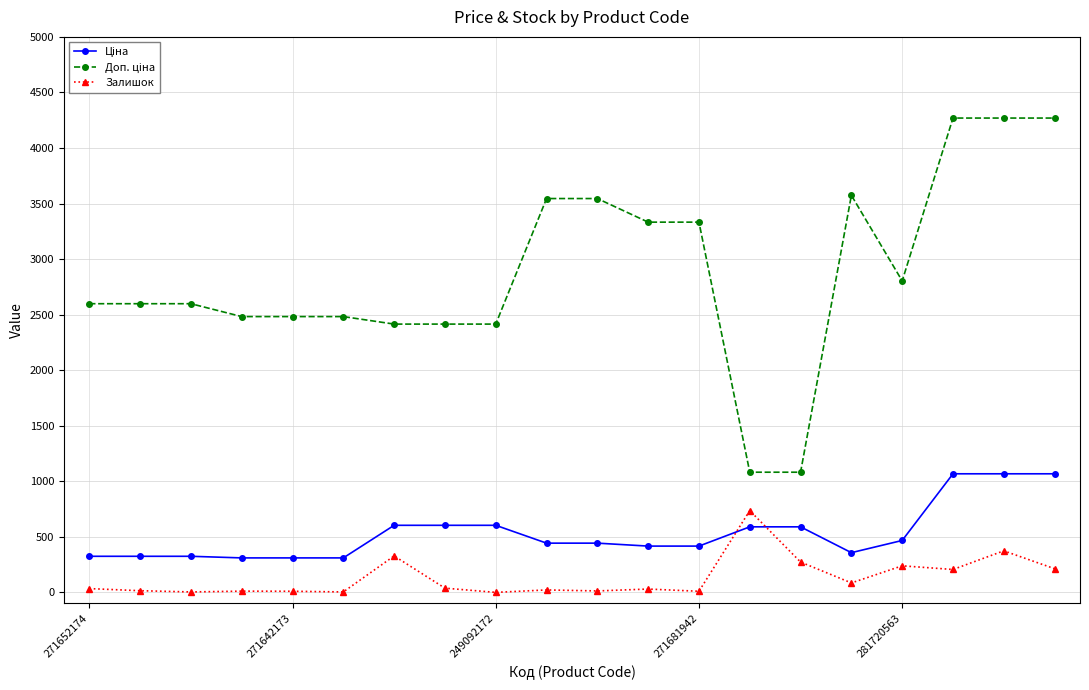

What is the difference between the maximum and minimum values in the Залишок series?

736.0